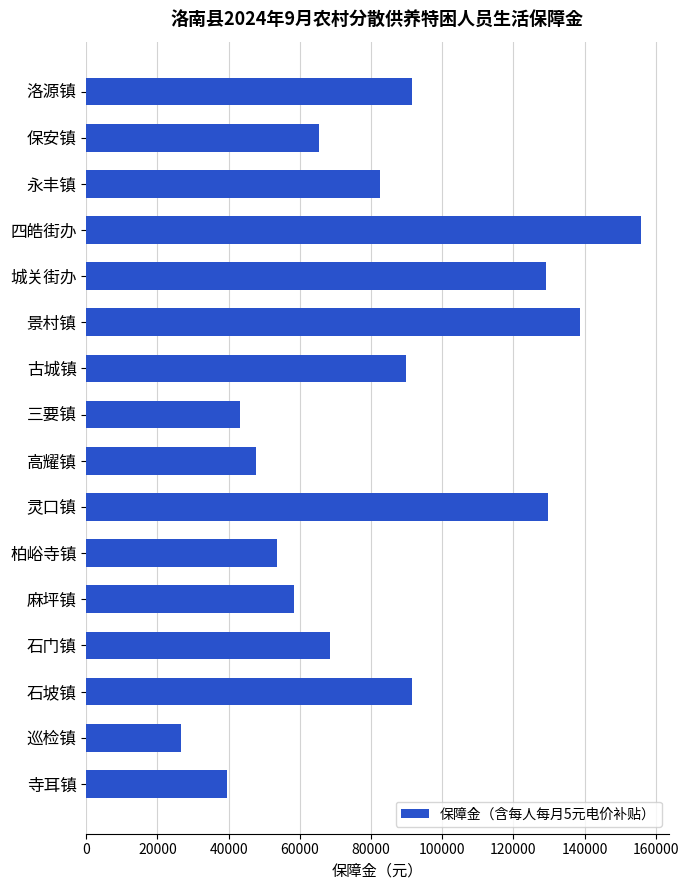

What is the sum of the values at 三要镇 and 石坡镇?

134520